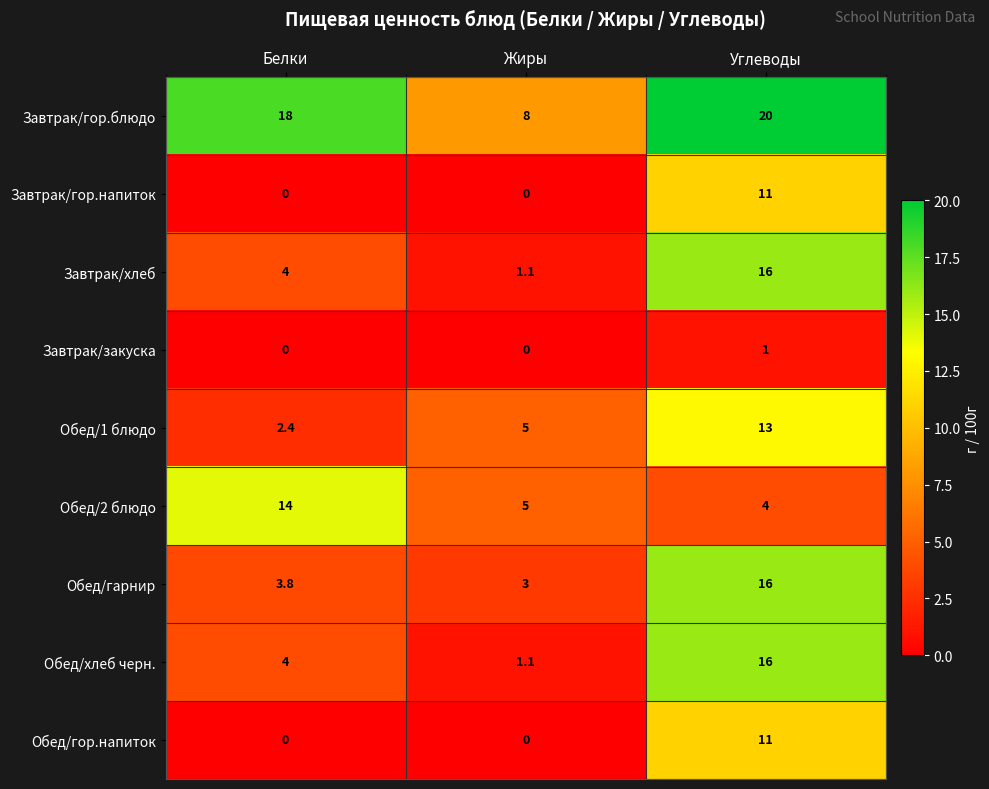

What is the difference between the Обед/хлеб черн. values at Углеводы and Белки?

12.0